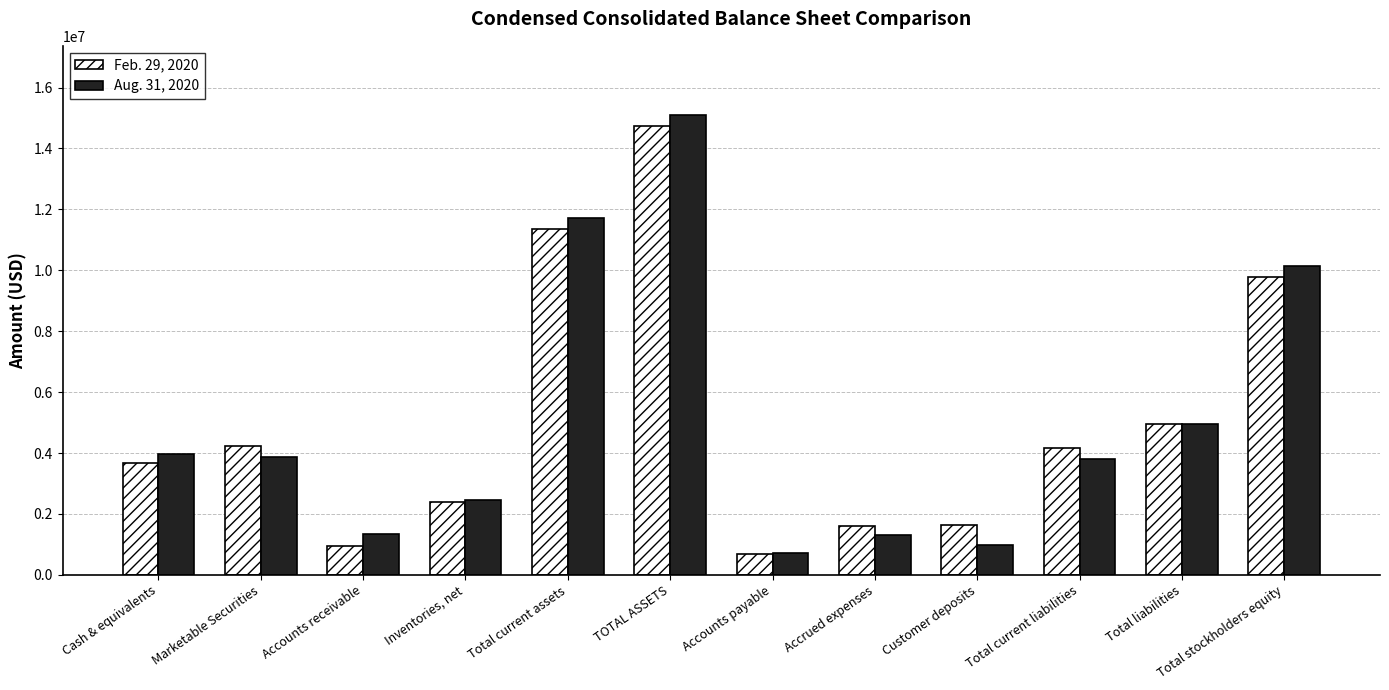

Does the chart contain stacked bars?

No